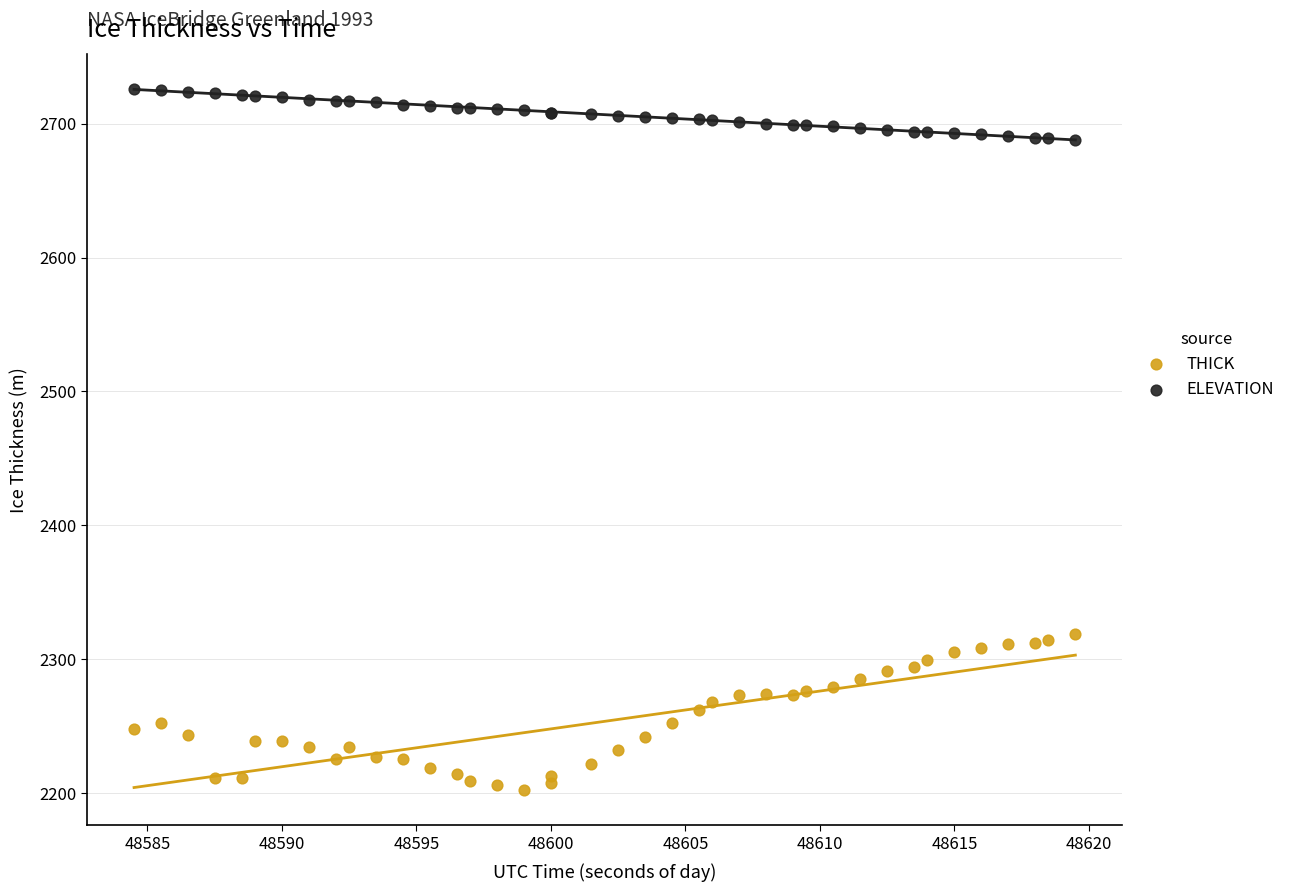

Which series contains the lowest Y value?

THICK